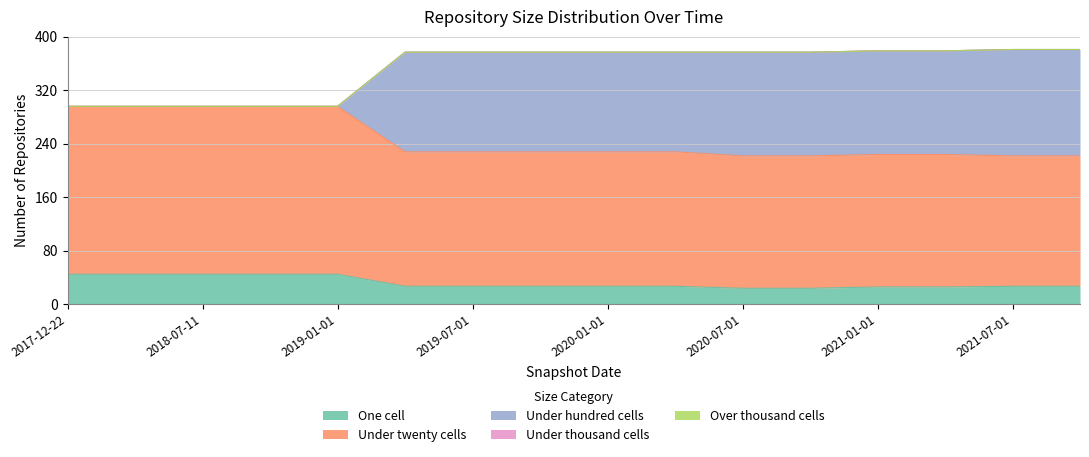

What is the average value of the one_cell series?

32